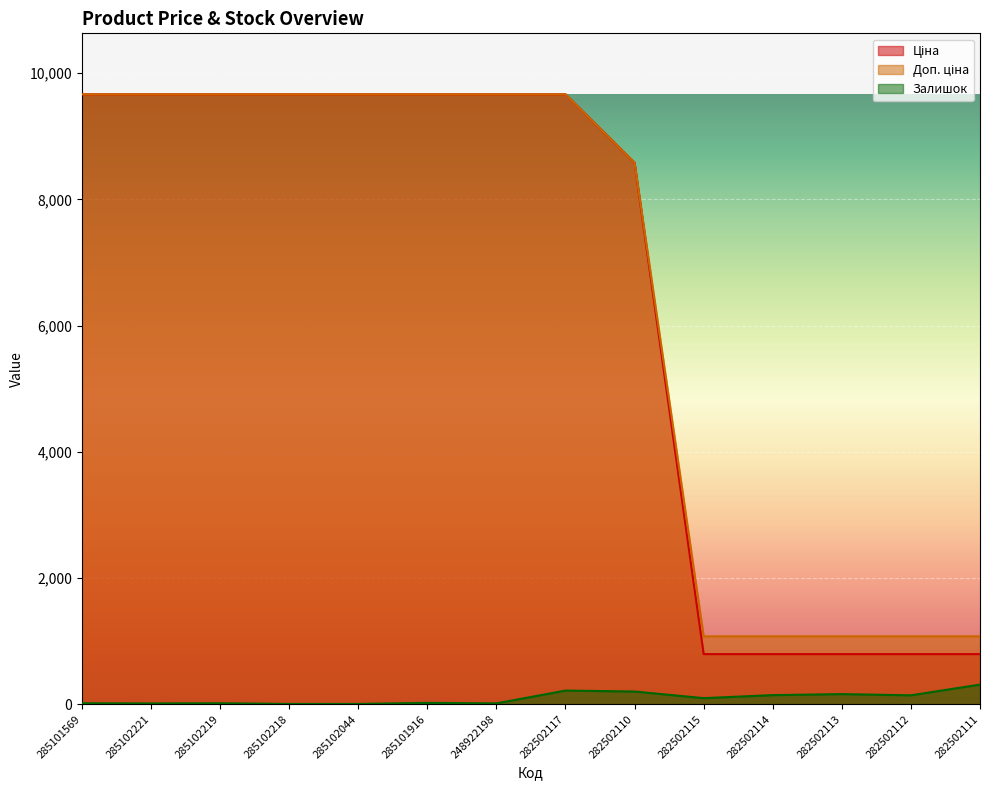

At which label does Доп. ціна first exceed 9664?

285101569